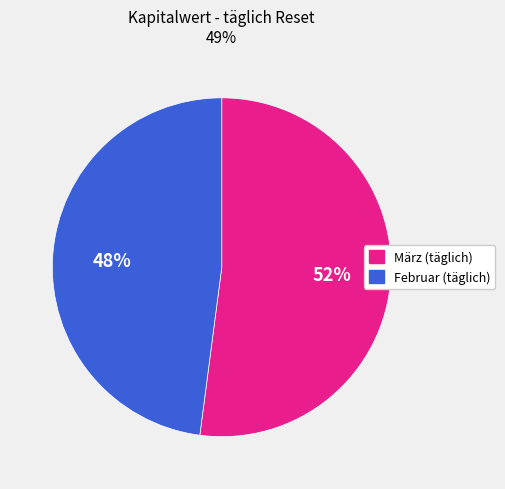

What percentage is the März (täglich) slice, to the nearest percent?

52%